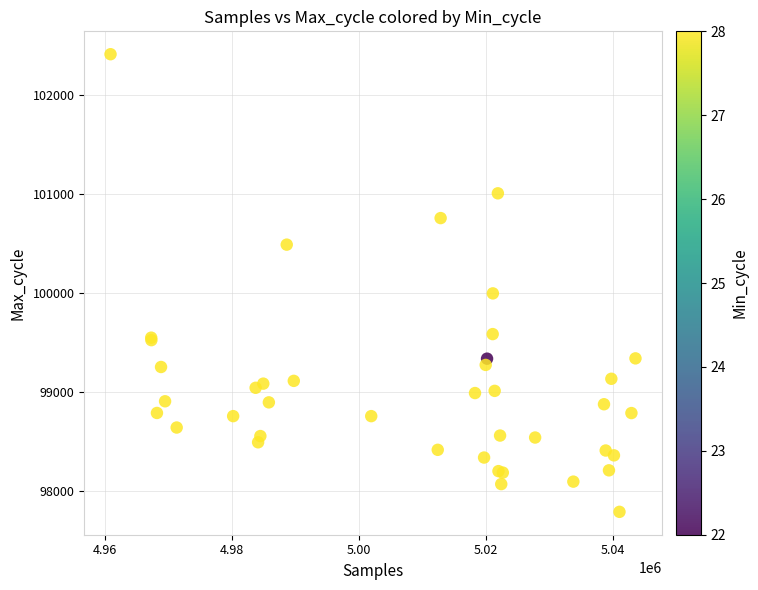

What Y value in the scatter plot is closest to 100103?

99999